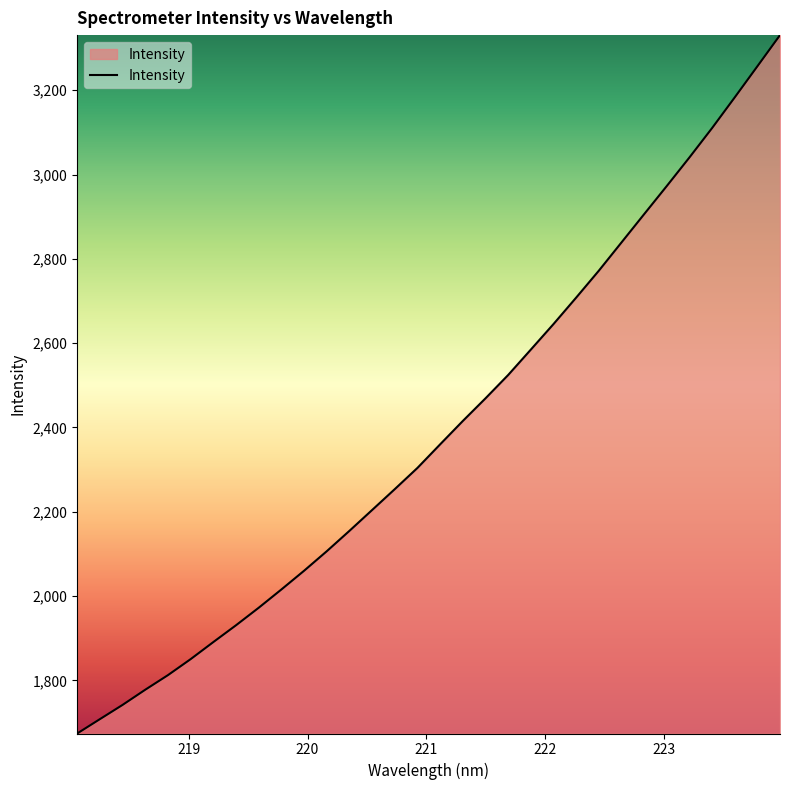

True or false: there are more than 2 points higher than both neighbors.

False